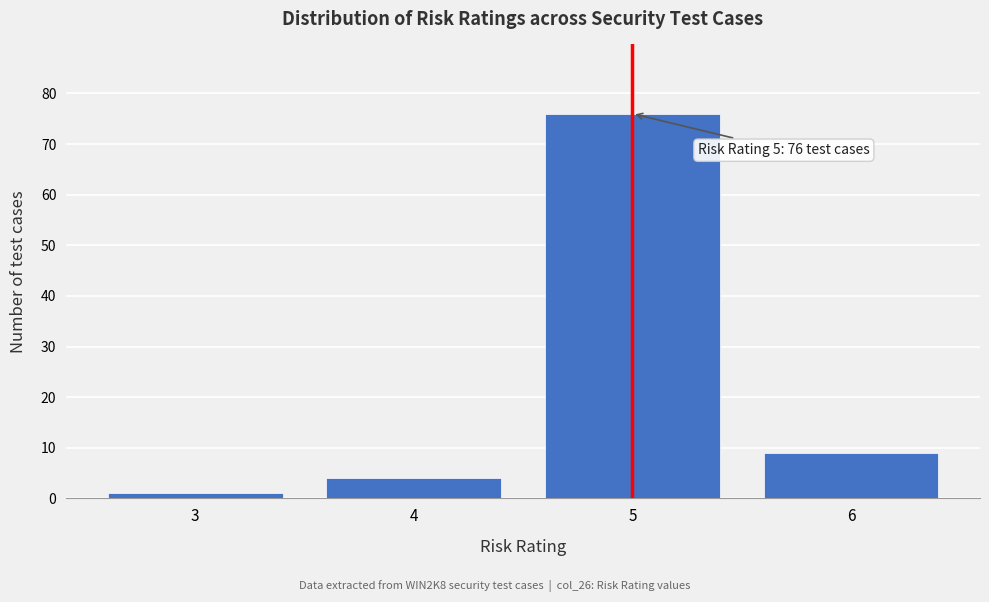

Which range on the x-axis has the tallest bar?

4.5 to 5.5